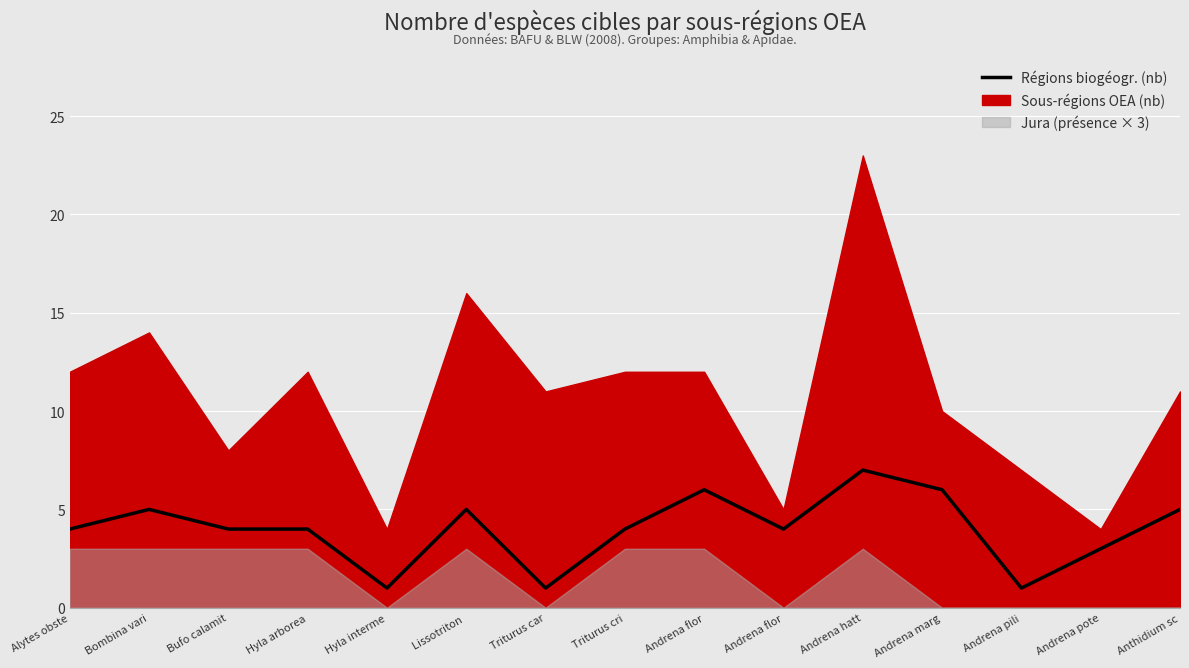

List the labels in order of value, largest first.

Andrena hatt, Andrena flor, Andrena marg, Bombina vari, Lissotriton , Anthidium sc, Alytes obste, Bufo calamit, Hyla arborea, Triturus cri, Andrena flor, Andrena pote, Hyla interme, Triturus car, Andrena pili